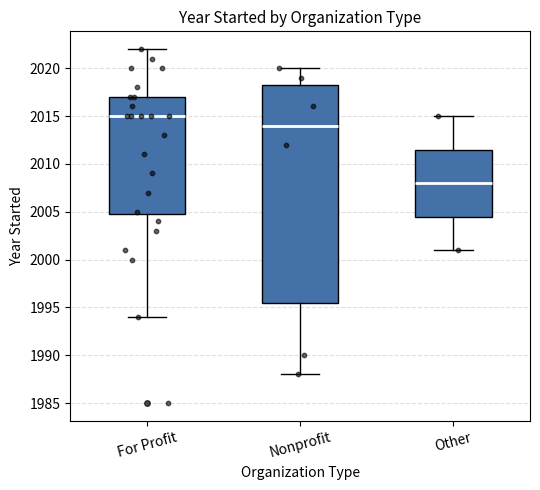

Reading left to right, read every box against the y-axis: the position of its median line, the range the box covers, and the ends of its whiskers. The values are not printed on the chart, so give them approximately, as read against the axis.

For Profit: median 2015.0, box 2005.0 to 2017.0, whiskers 1994.0 to 2022.0
Nonprofit: median 2014.0, box 1995.5 to 2018.5, whiskers 1988.0 to 2020.0
Other: median 2008.0, box 2004.5 to 2011.5, whiskers 2001.0 to 2015.0